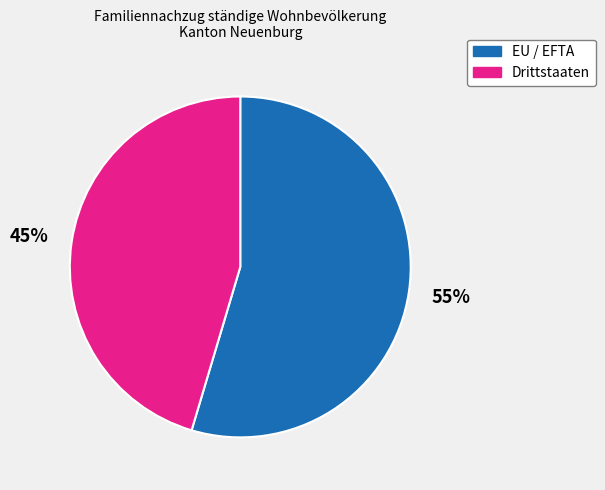

How many slices are in this pie chart?

2